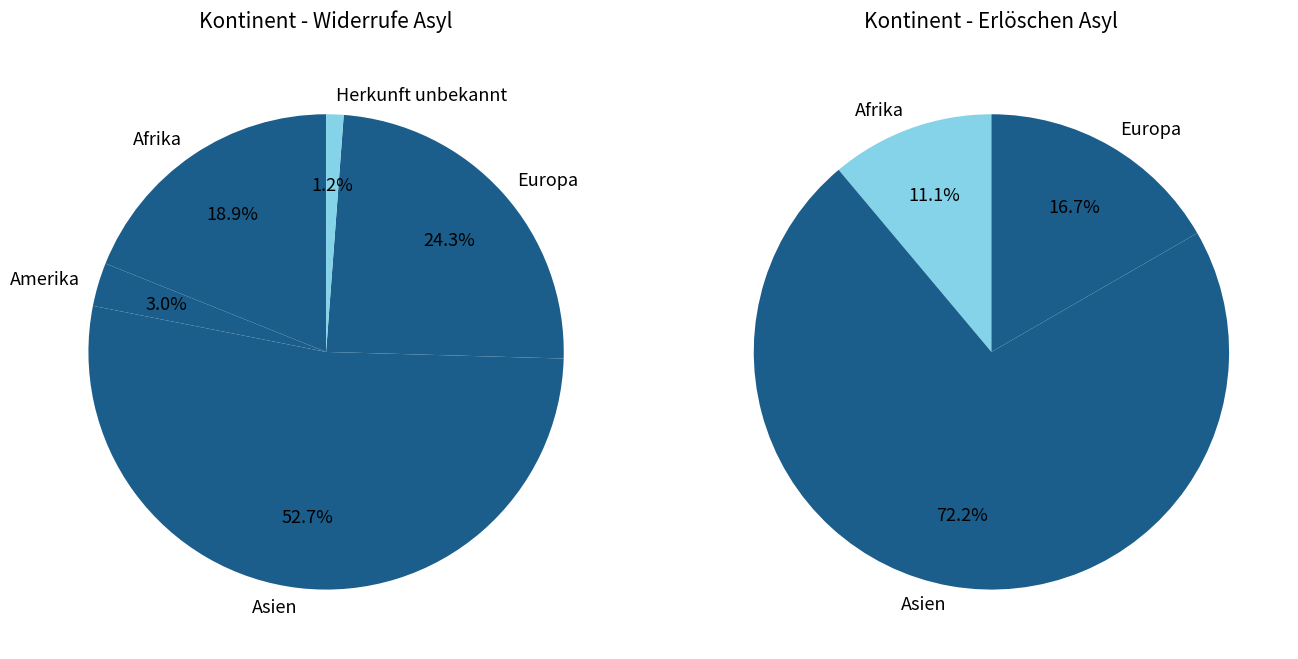

What is the largest slice in the pie chart?

Asien